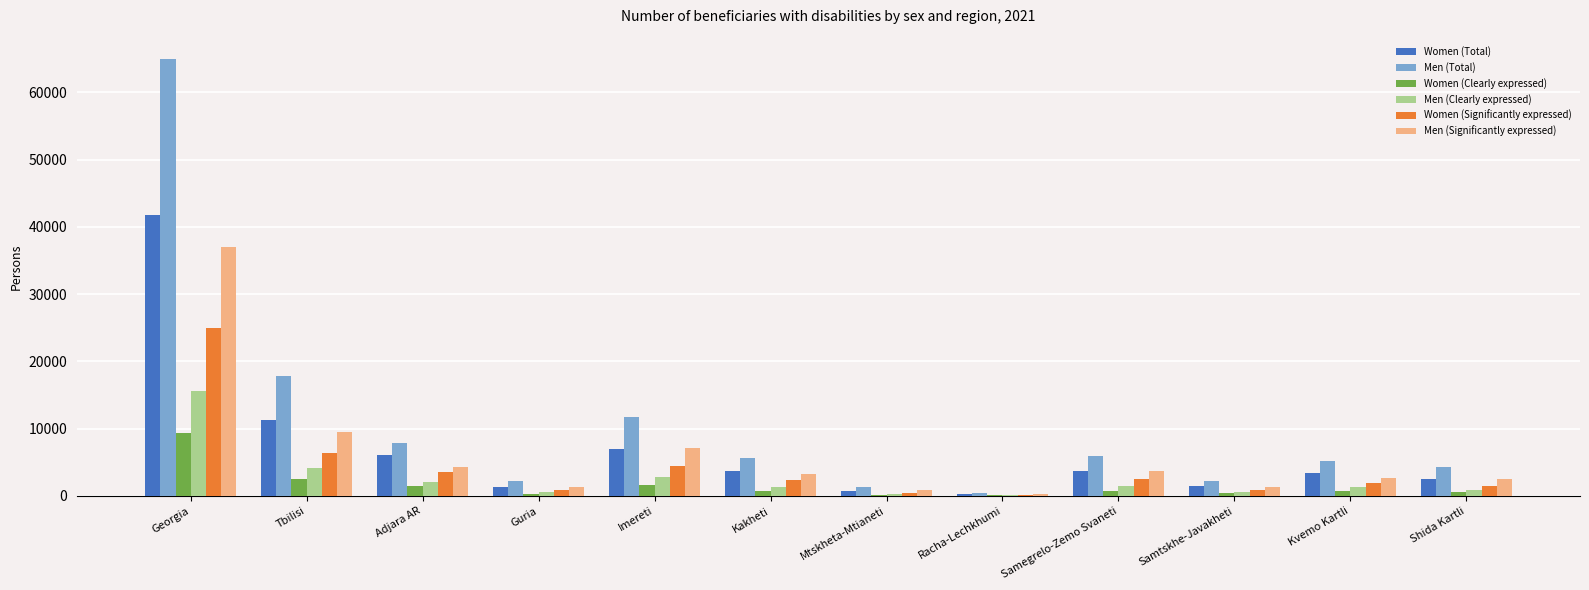

What is the sum of all Women (Clearly expressed) values?

18582